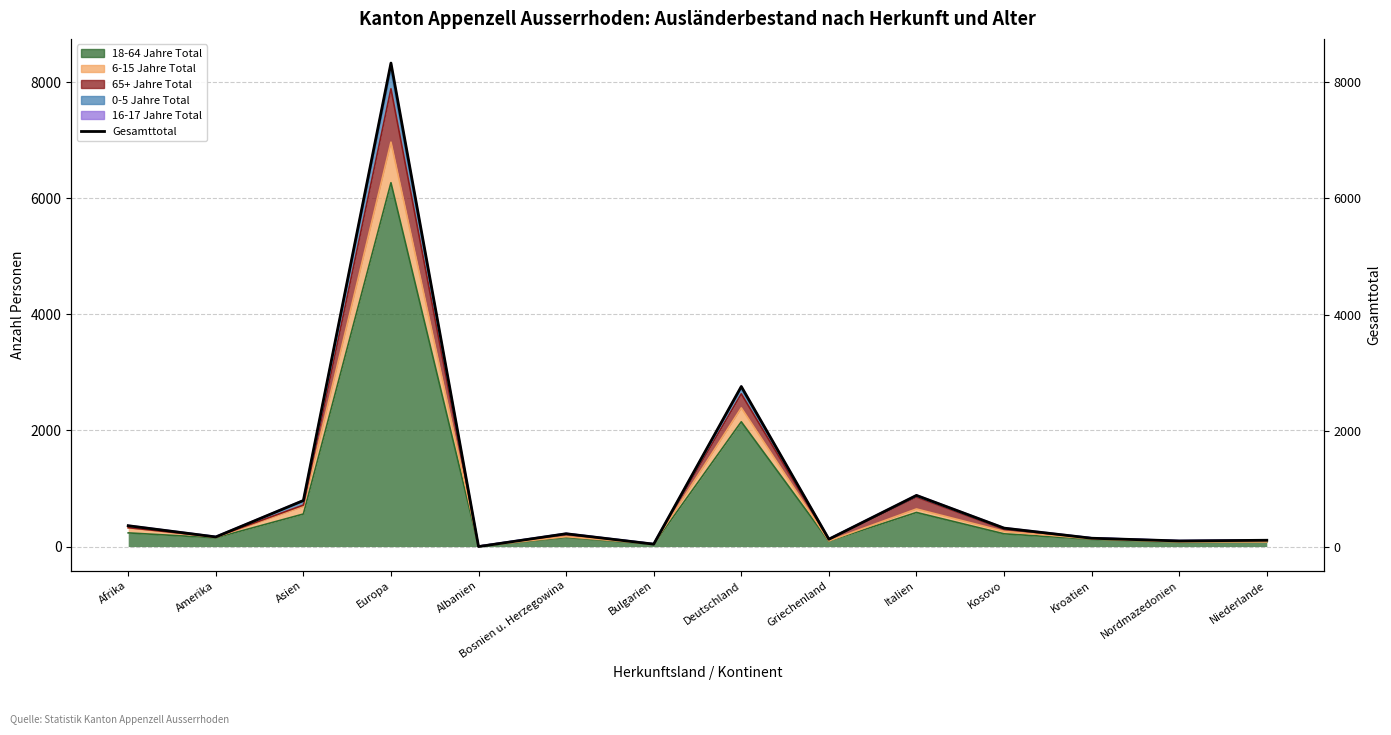

Reading right to left, what are all the values shown in this chart?

Niederlande=116	Nordmazedonien=104	Kroatien=151	Kosovo=325	Italien=888	Griechenland=134	Deutschland=2762	Bulgarien=49	Bosnien u. Herzegowina=228	Albanien=7	Europa=8329	Asien=800	Amerika=173	Afrika=366